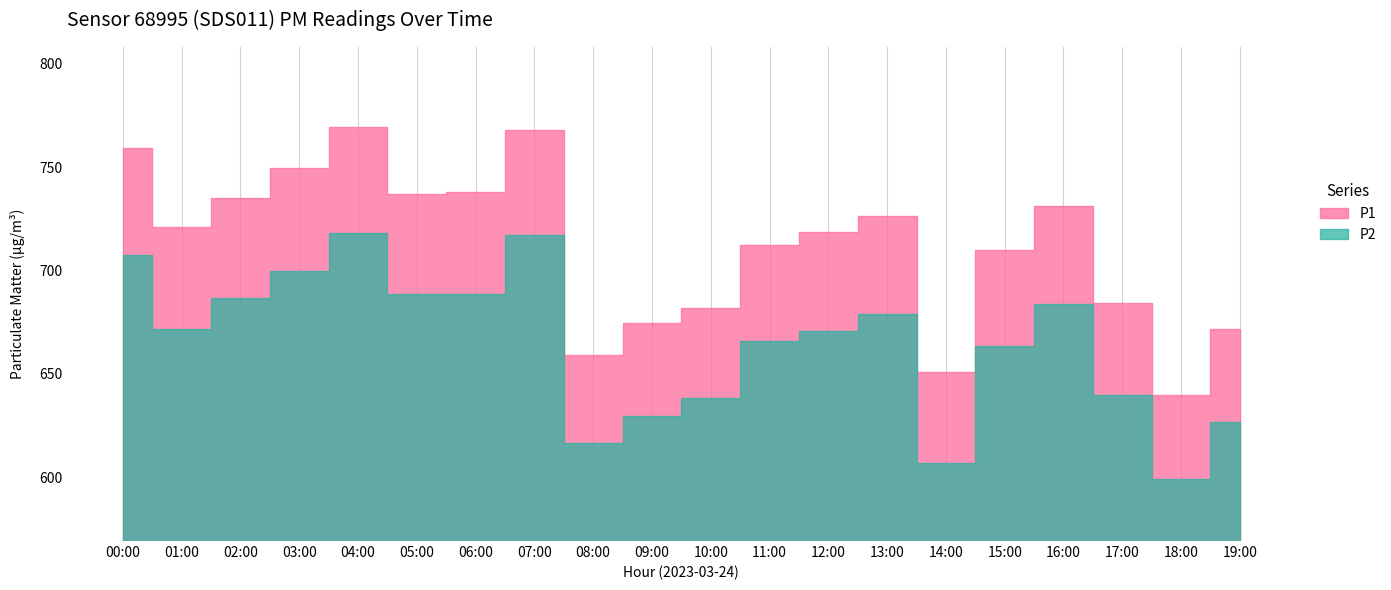

True or false: P1 has a value of 1045.3 at 07:00.

False